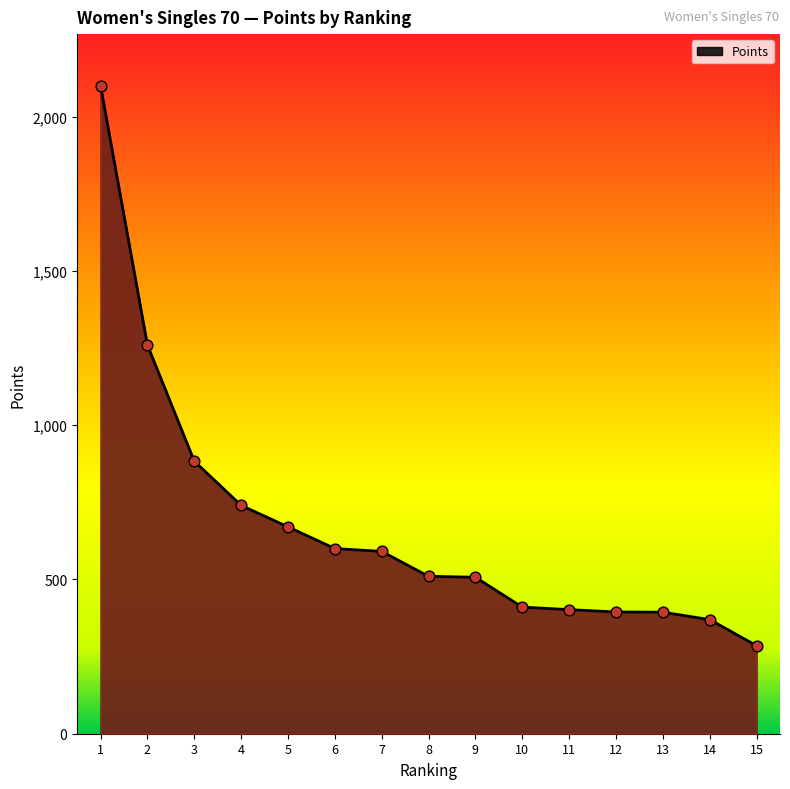

What is the change in value from 11 to 15?

-116.8